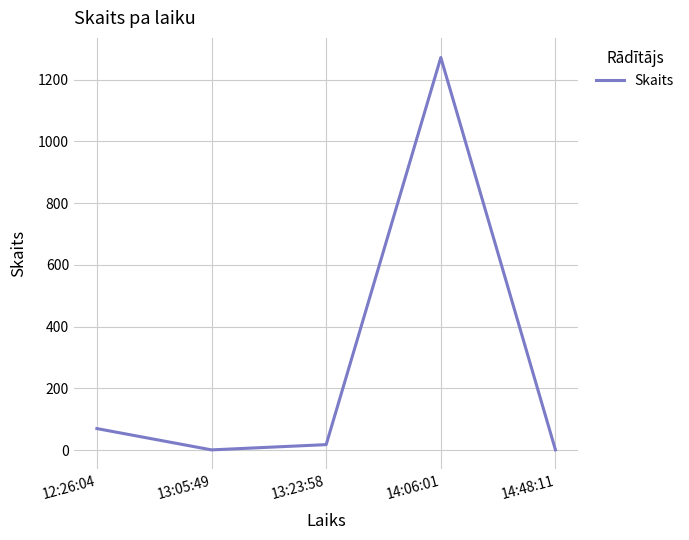

How many series are shown in this chart?

1